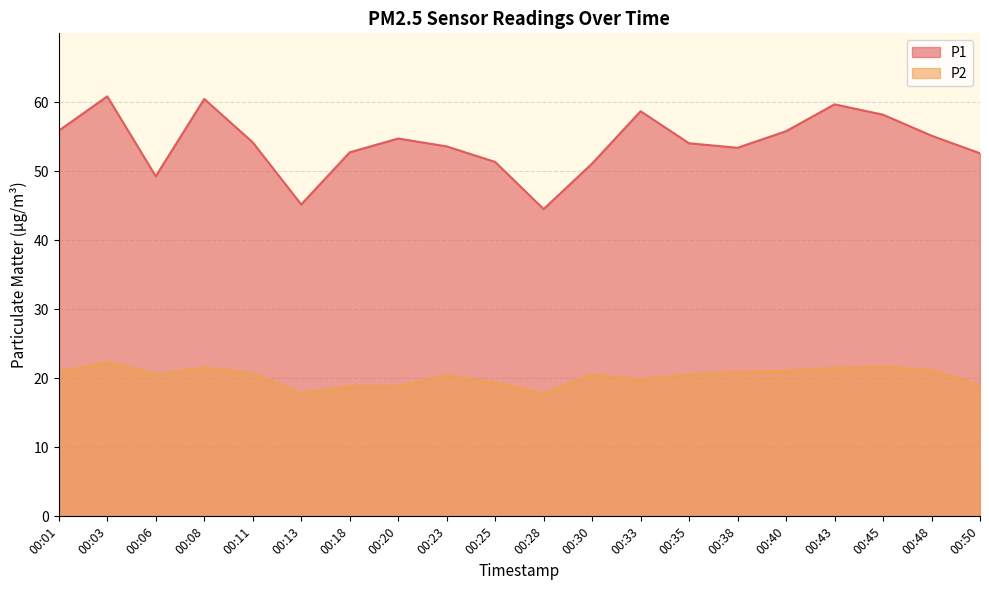

What is the highest value of the P2 series?

22.4